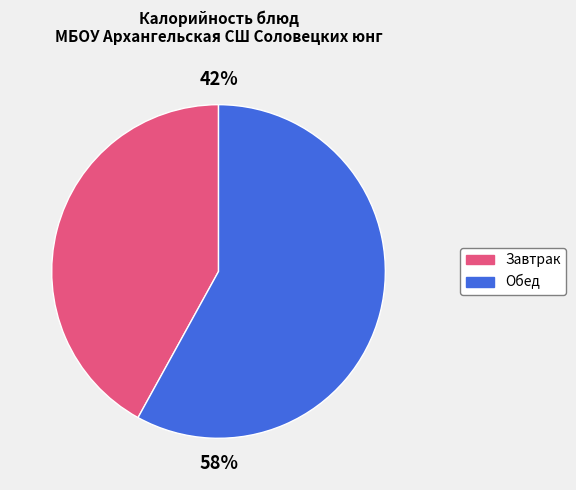

How many segments does this pie chart have?

2